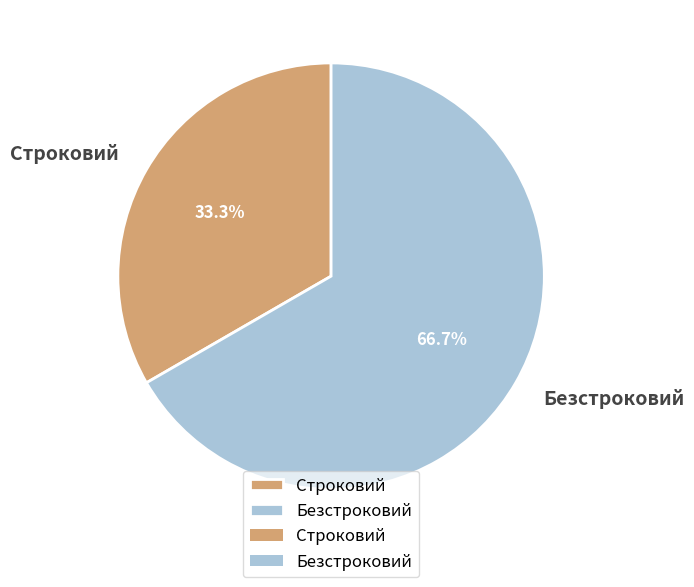

What is the smallest slice in the pie chart?

Строковий